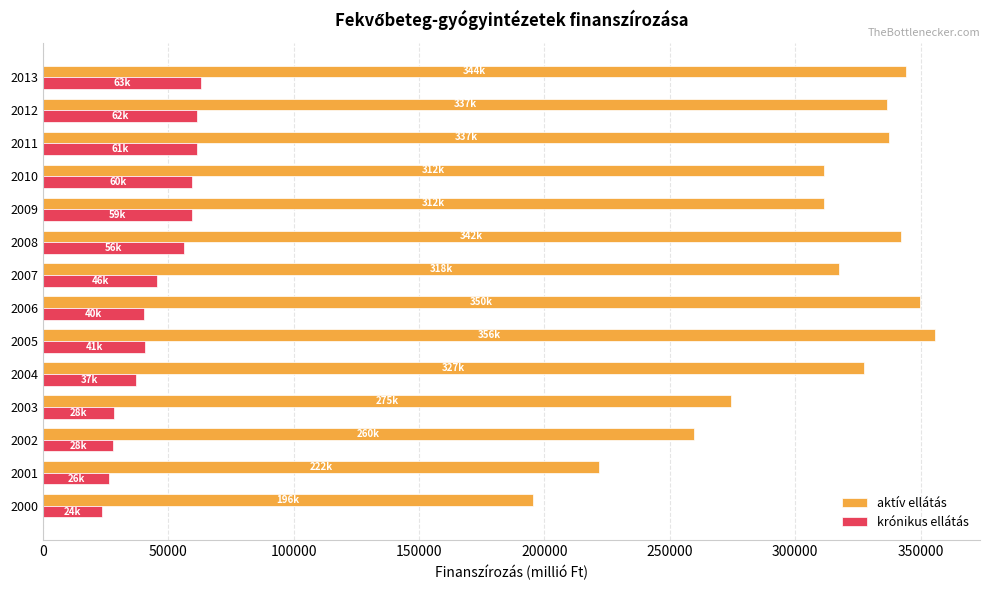

What is the spread (max minus min) of values at 2004?

290315.6